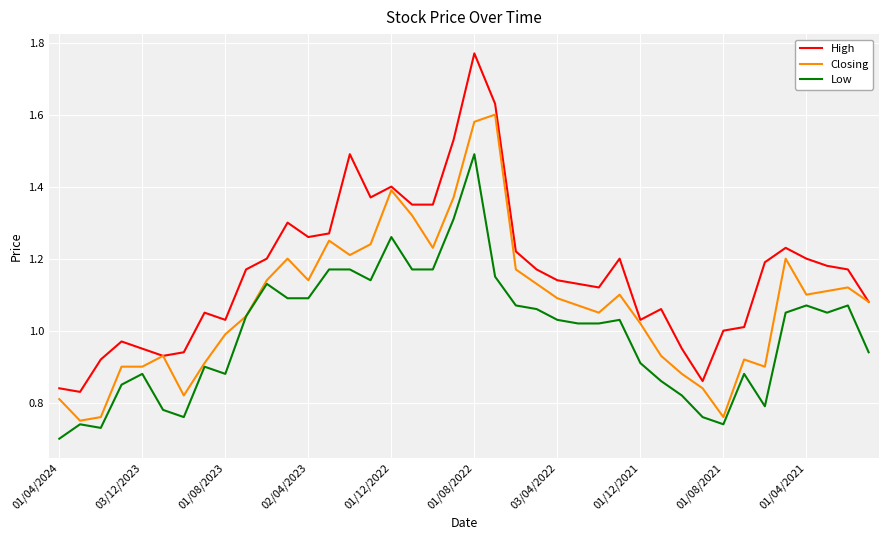

List the series in order of their overall mean, highest first.

High, Closing, Low